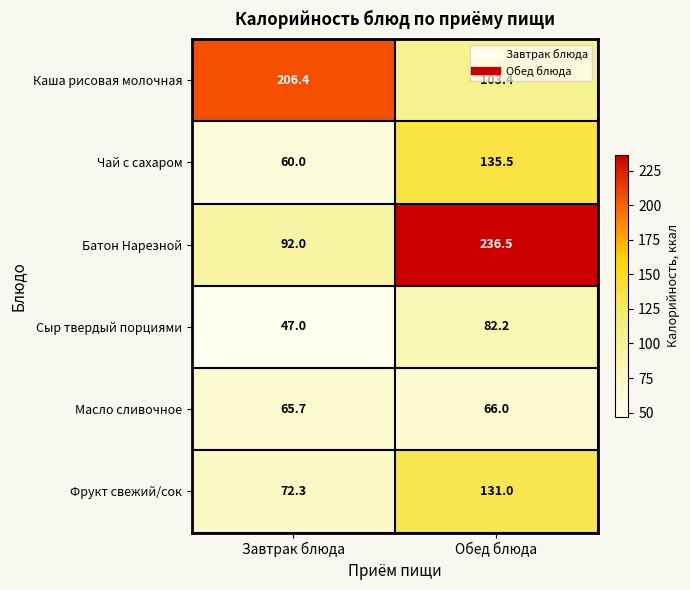

The value of Сыр твердый порциями at Обед блюда is 82.2. True or false?

True